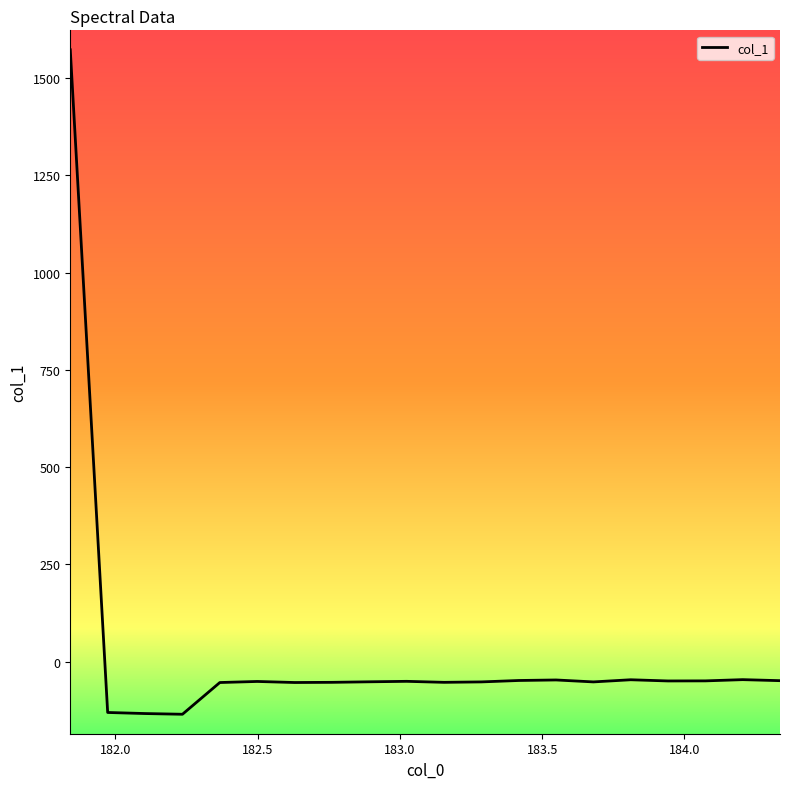

What is the greatest value displayed?

1572.3